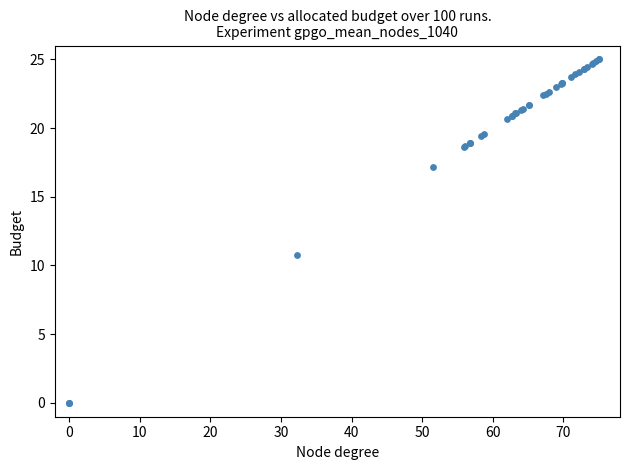

What Y value in the scatter plot is closest to 12?

10.7